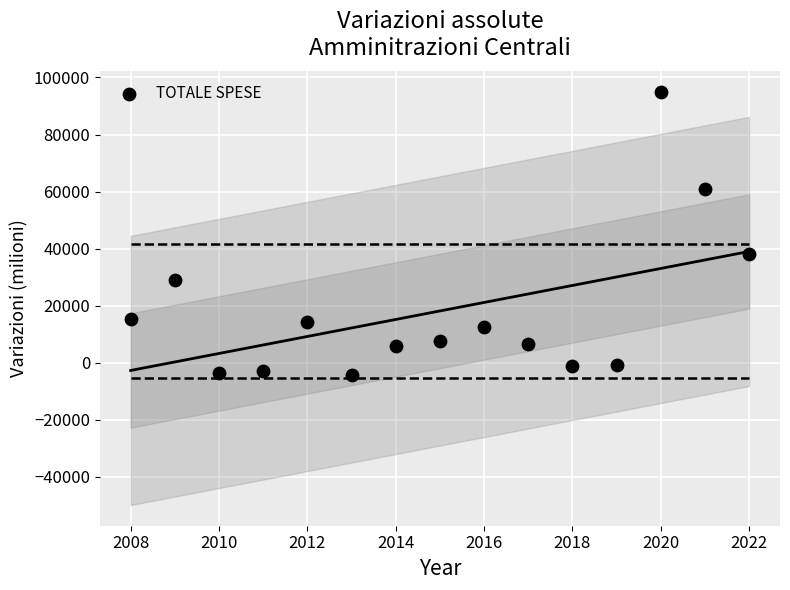

What is the range of Y values (max minus min)?

99298